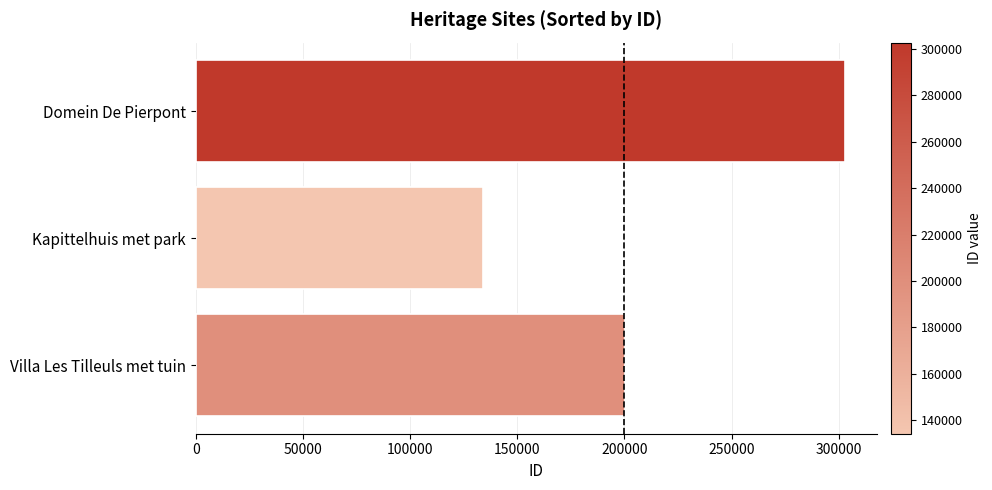

Reading top to bottom, what are all the values shown in this chart?

Domein De Pierpont=302735	Kapittelhuis met park=134186	Villa Les Tilleuls met tuin=200228